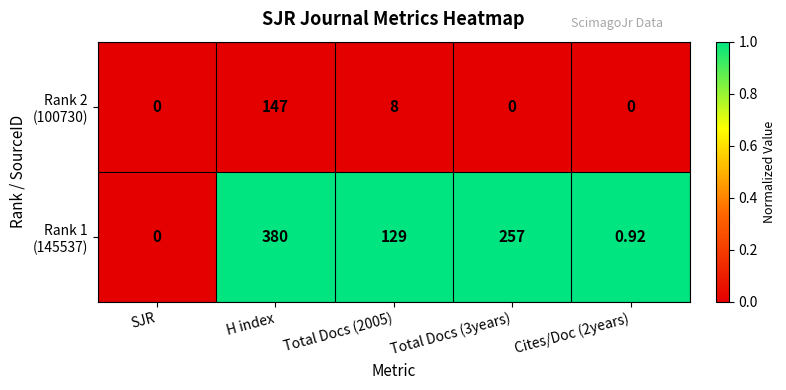

At which category is the sum across all series the highest?

H index